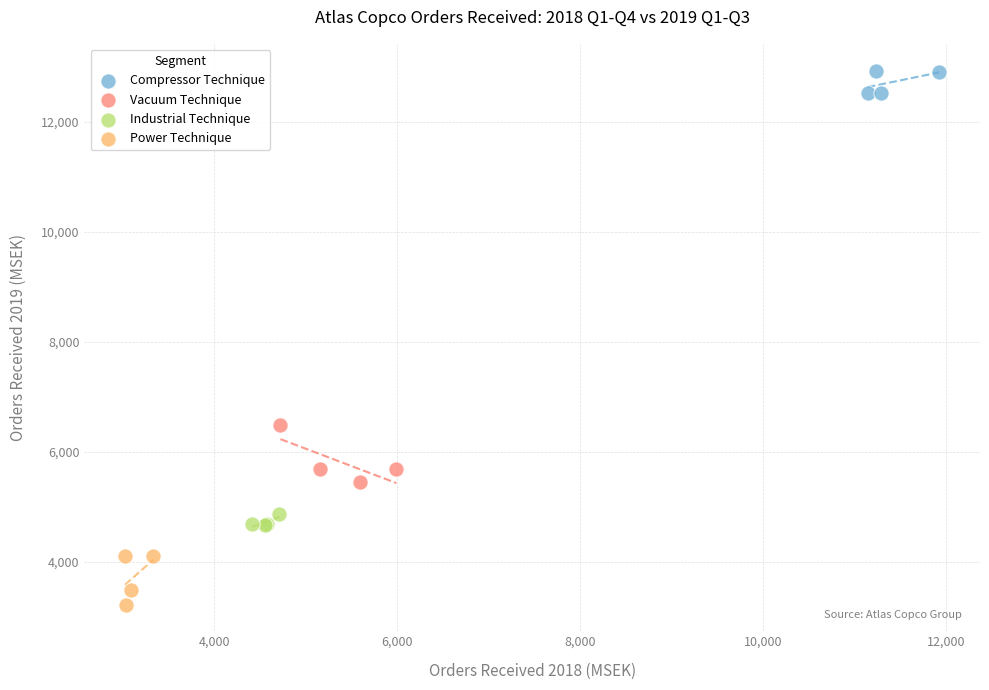

Which series reaches the maximum Y coordinate?

Compressor Technique